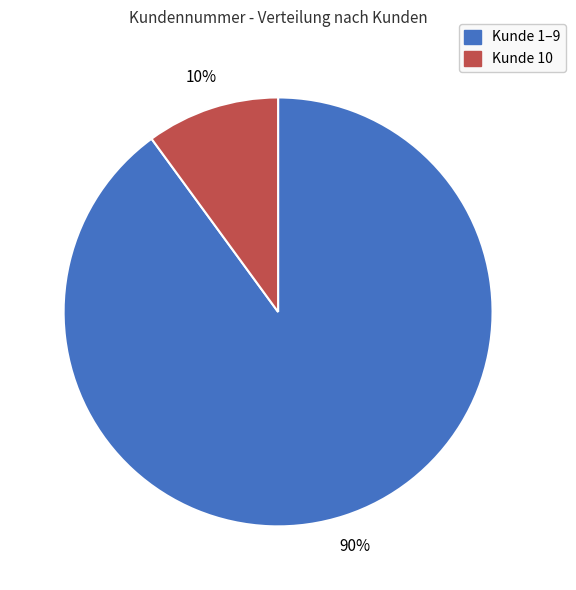

How many slices are in this pie chart?

2